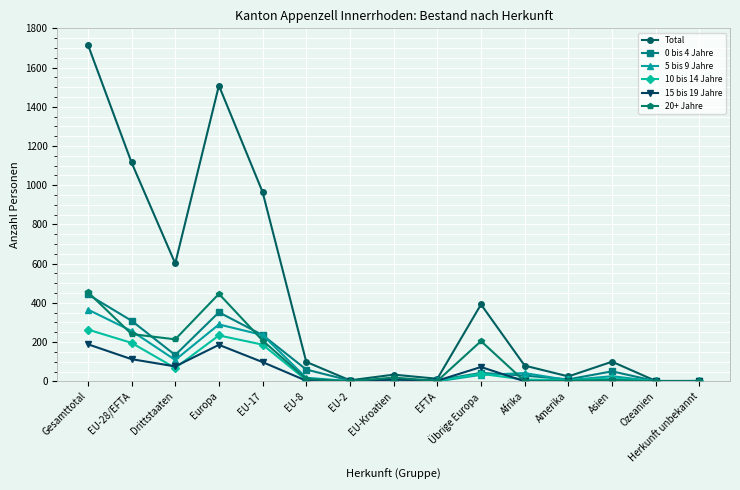

How many values in the Total series are below 99?

7